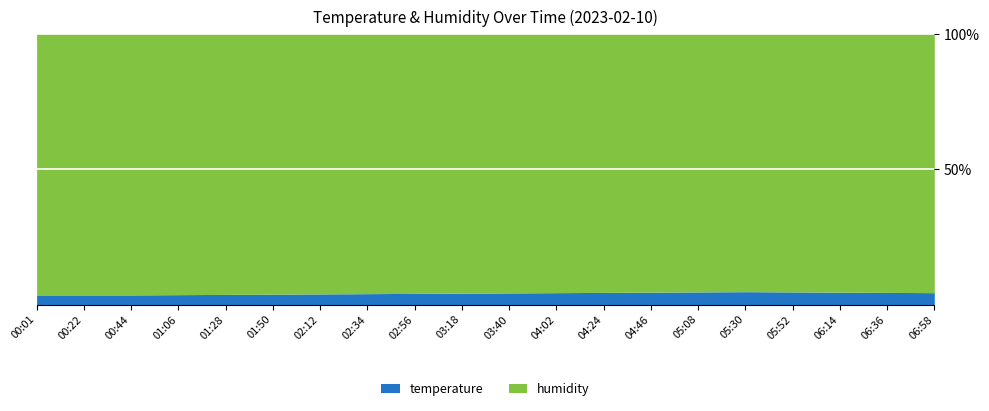

What is the sum of all humidity values?

1998.0